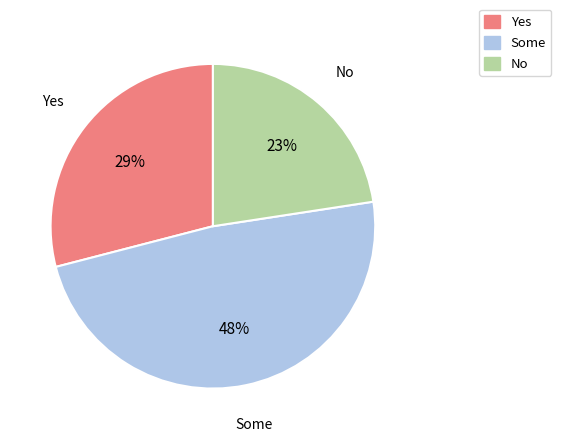

To the nearest percent, what is the difference between the No and Yes slice percentages?

6%